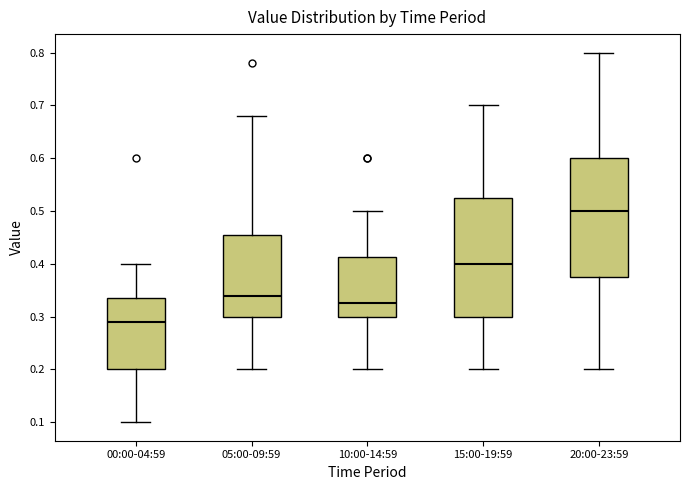

Reading left to right, transcribe this box plot: for each box, give where its median line is, the range the box spans, and where its two whiskers end, as read against the y-axis. The values are not printed on the chart, so give them approximately, as read against the axis.

00:00-04:59: median 0.29, box 0.20 to 0.34, whiskers 0.10 to 0.40
05:00-09:59: median 0.34, box 0.30 to 0.46, whiskers 0.20 to 0.68
10:00-14:59: median 0.33, box 0.30 to 0.41, whiskers 0.20 to 0.50
15:00-19:59: median 0.40, box 0.30 to 0.53, whiskers 0.20 to 0.70
20:00-23:59: median 0.50, box 0.38 to 0.60, whiskers 0.20 to 0.80